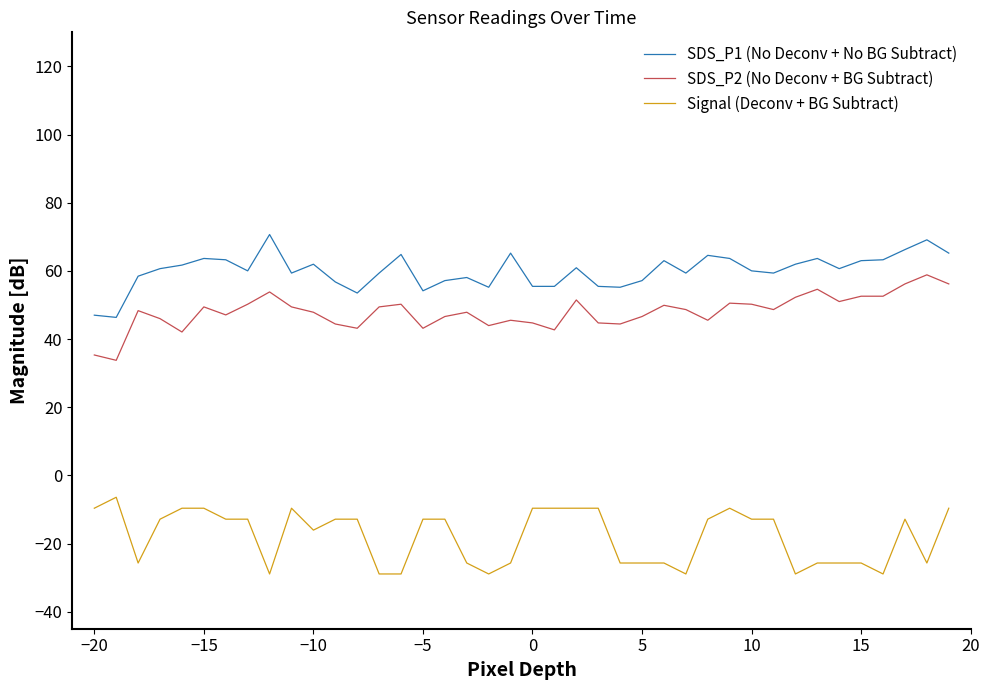

What is the lowest value of the SDS_P2 (No Deconv + BG Subtract) series?

33.8